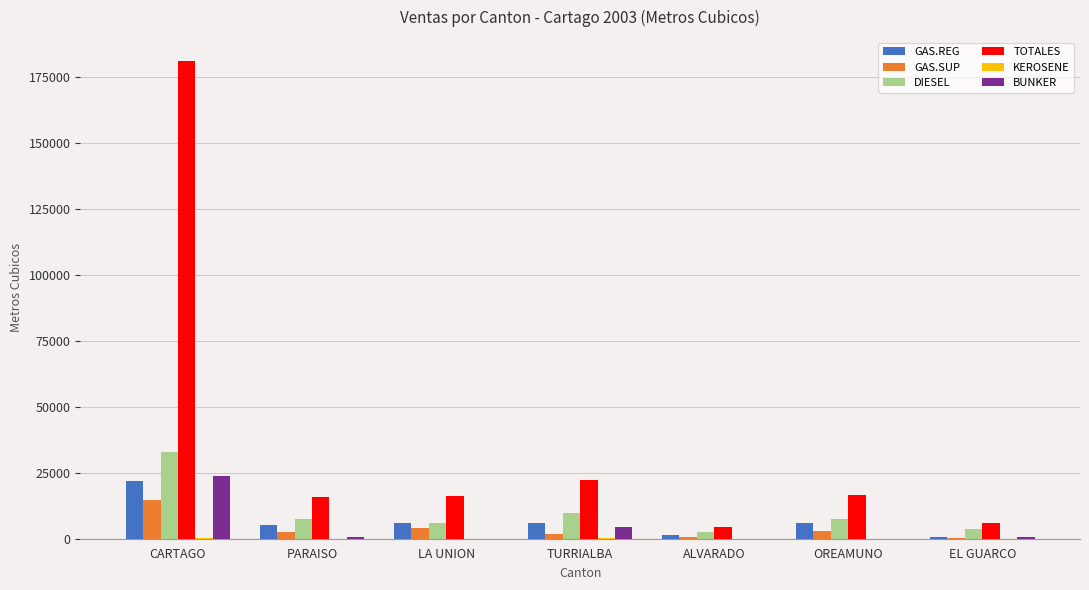

Is the value of BUNKER at EL GUARCO greater than the value of TOTALES at CARTAGO?

No